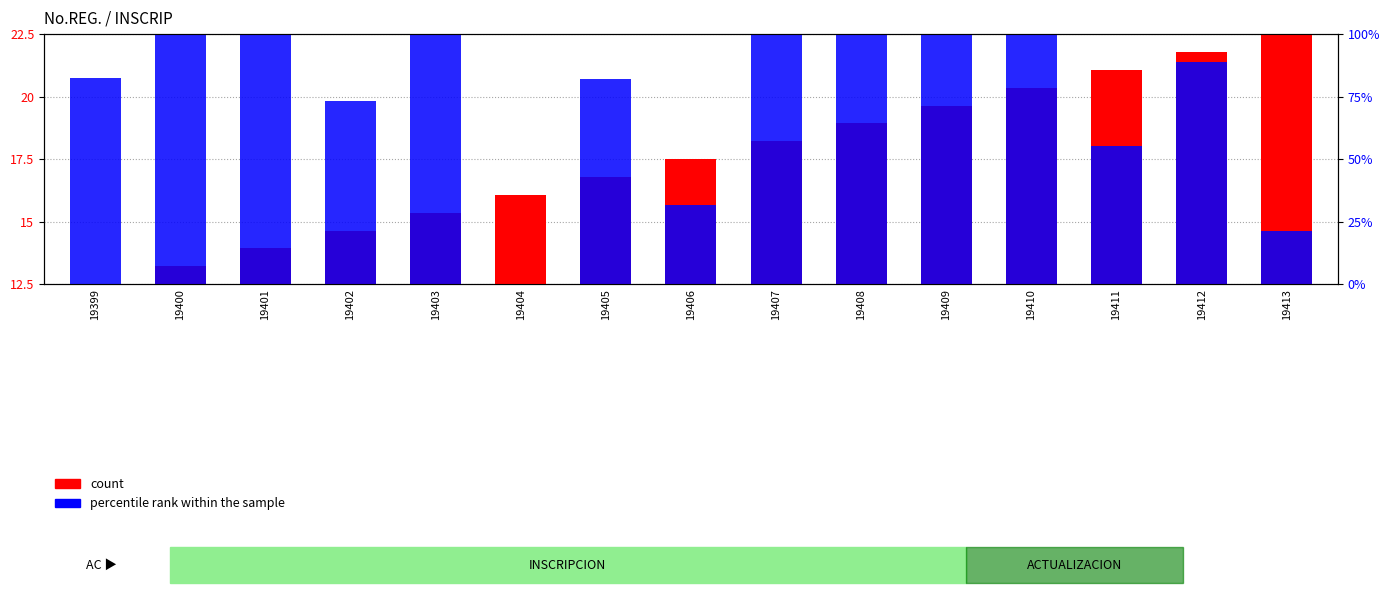

Which series has the largest total across all categories?

count